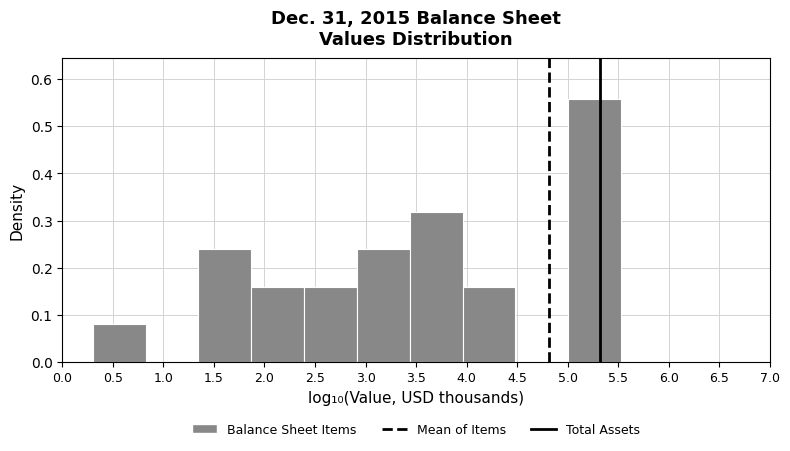

Which range on the x-axis has the tallest bar?

5.00 to 5.55